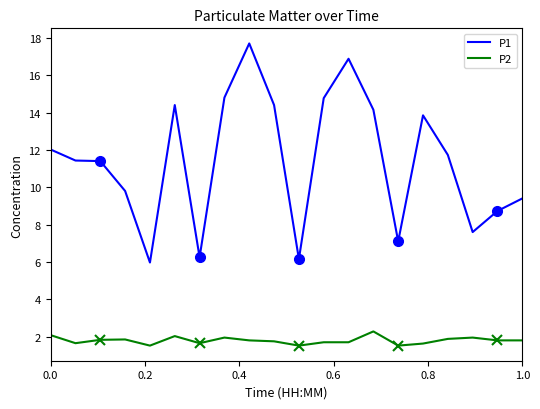

How many values in the P1 series are below 11?

8